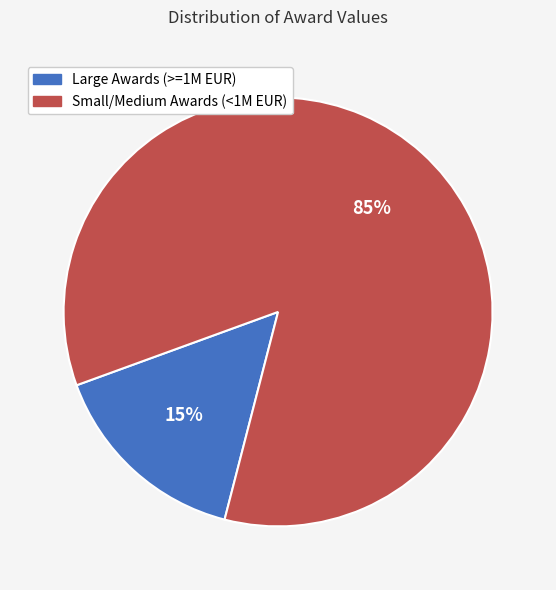

Does any single category account for the majority?

Yes